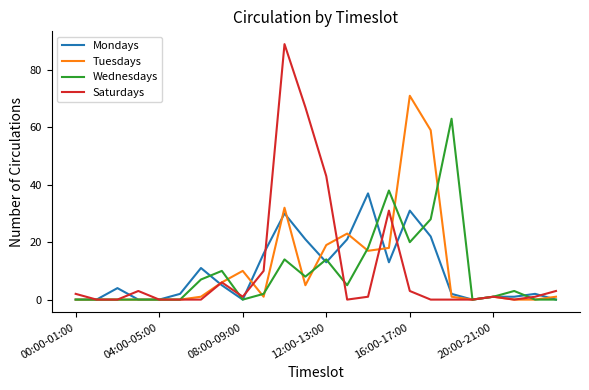

Reading left to right, list all the values displayed in this chart.

Mondays: 0	0	4	0	0	2	11	5	0	16	30	21	13	21	37	13	31	22	2	0	1	1	2	0
Tuesdays: 0	0	0	0	0	0	1	6	10	1	32	5	19	23	17	18	71	59	1	0	1	0	0	1
Wednesdays: 0	0	0	0	0	0	7	10	0	2	14	8	14	5	18	38	20	28	63	0	1	3	0	0
Saturdays: 2	0	0	3	0	0	0	6	1	10	89	67	43	0	1	31	3	0	0	0	1	0	1	3